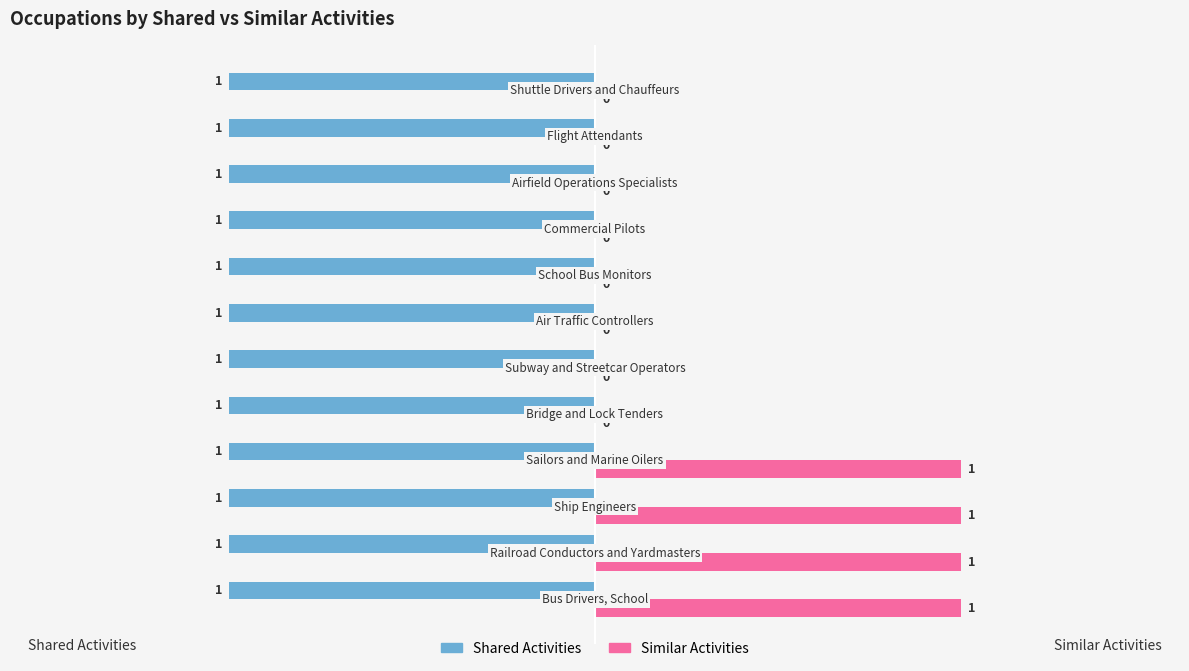

What is the sum of all Similar Activities values?

4